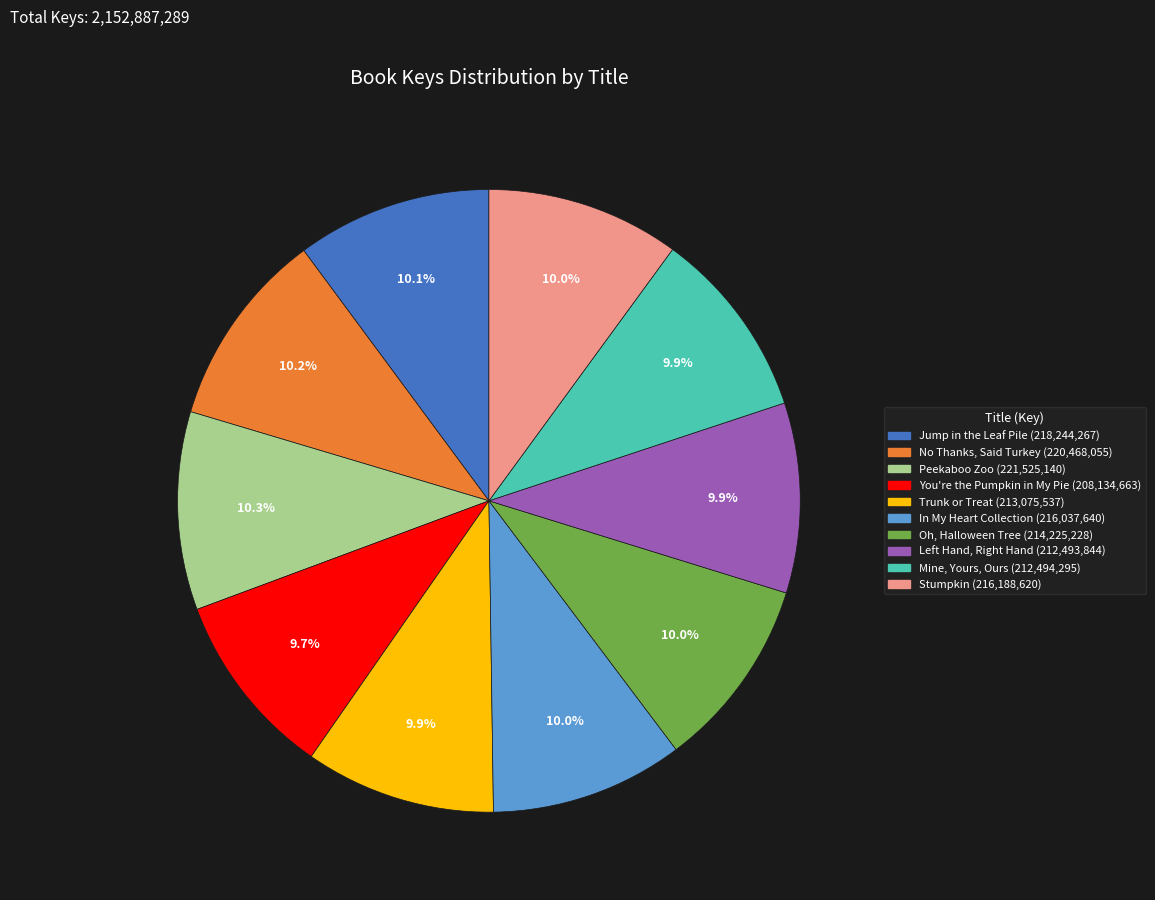

How many slices are in this pie chart?

10